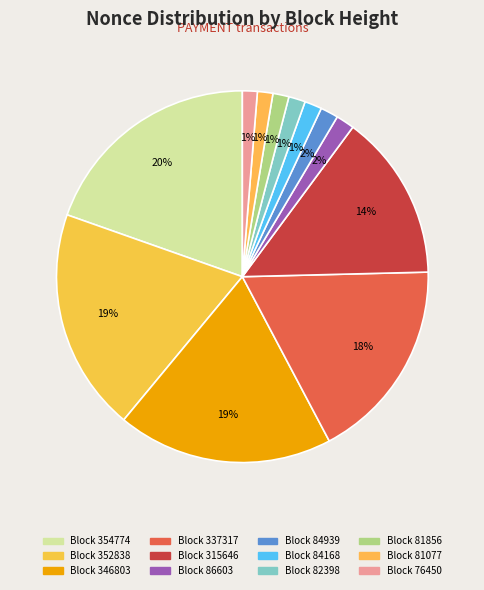

How many segments does this pie chart have?

12